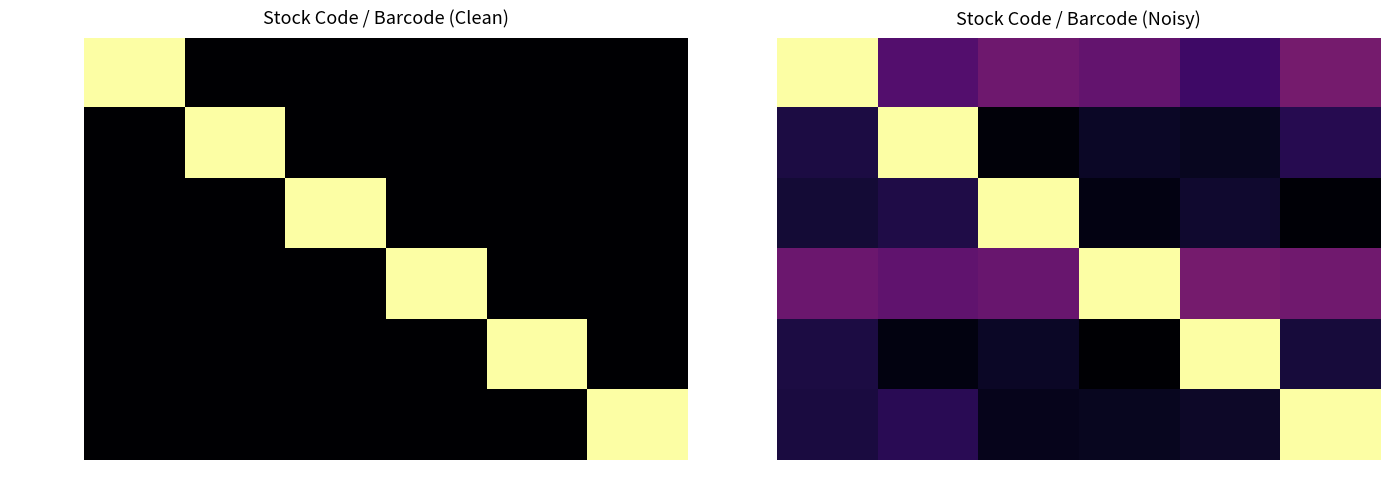

What is the maximum value shown in the chart?

1.0